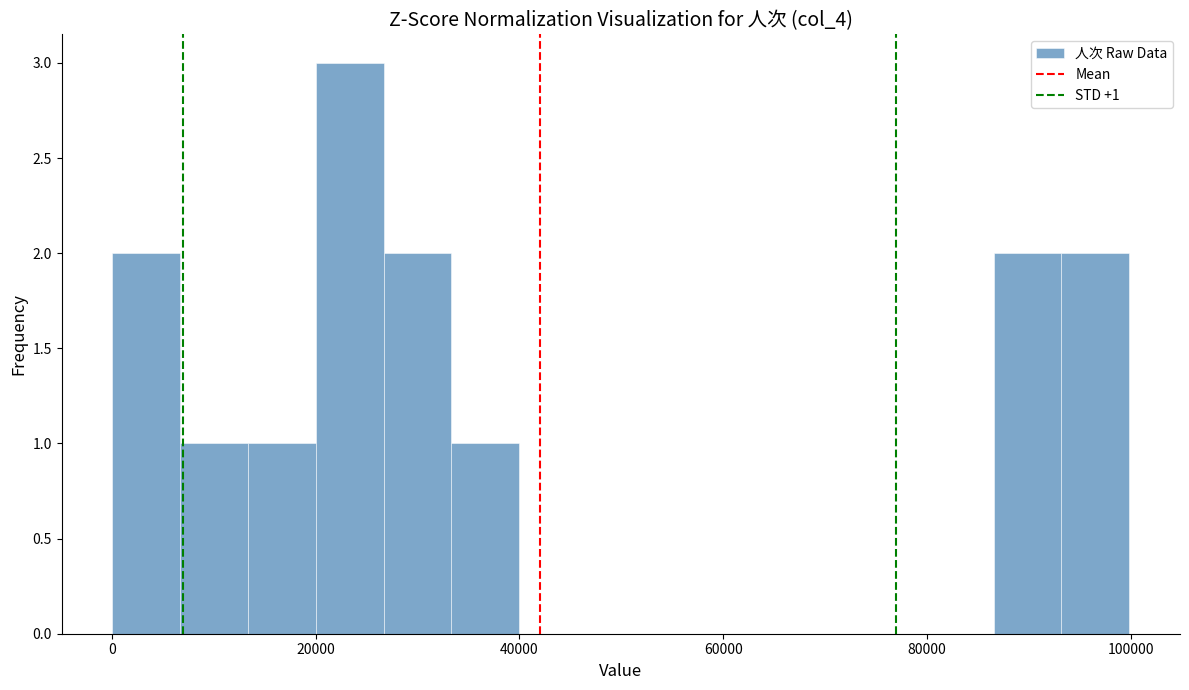

Read against the x-axis, roughly where is the centre of the tallest bar?

24000